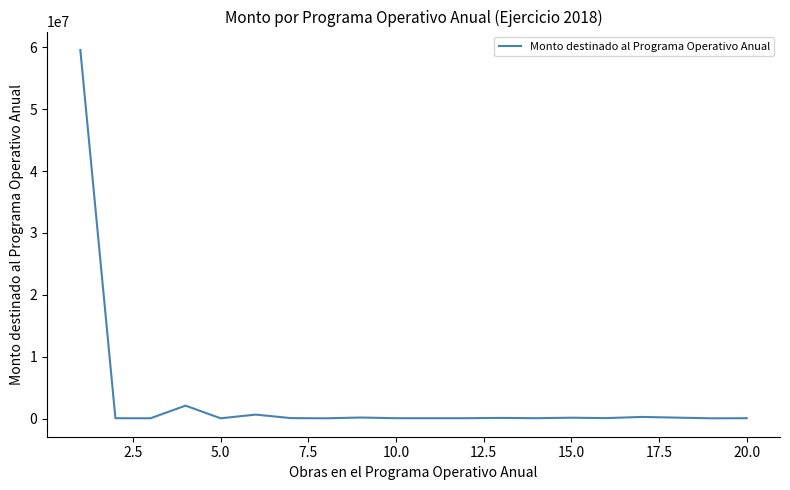

What is the maximum value shown in the chart?

59562218.8